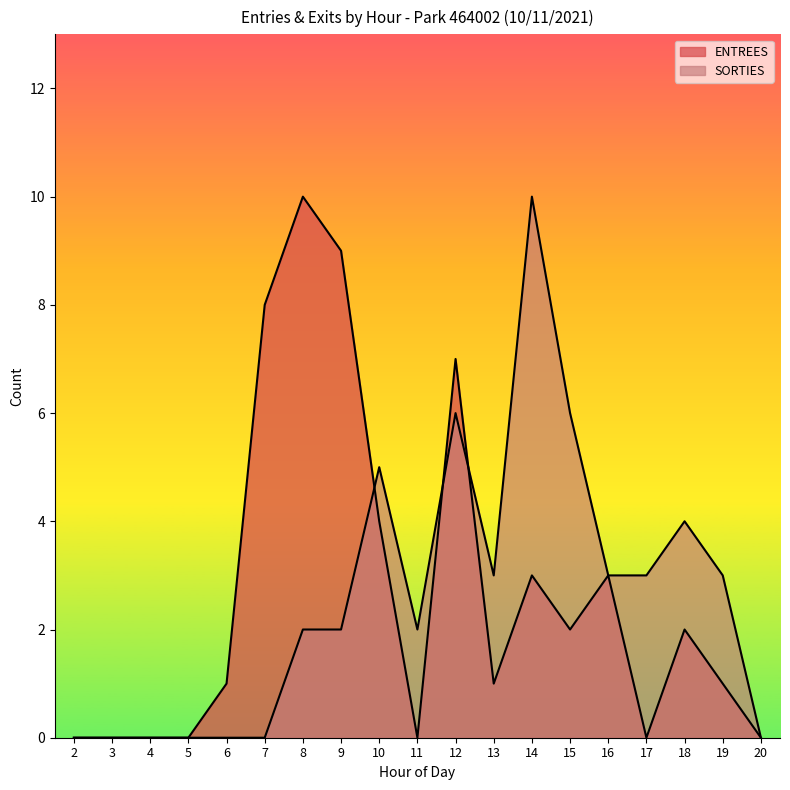

How many times do SORTIES and ENTREES cross each other?

3